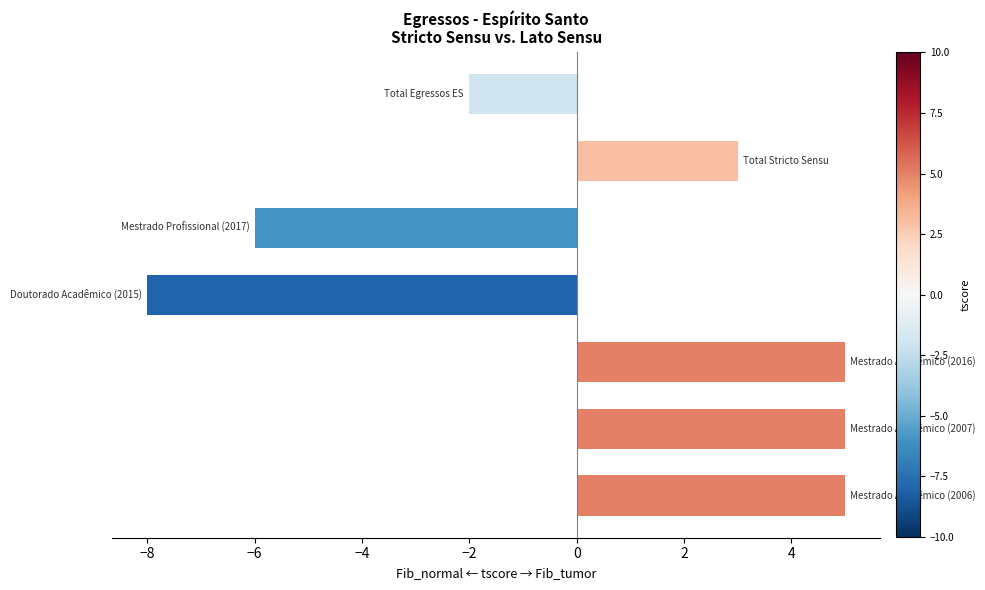

What is the difference between the maximum and minimum values?

13